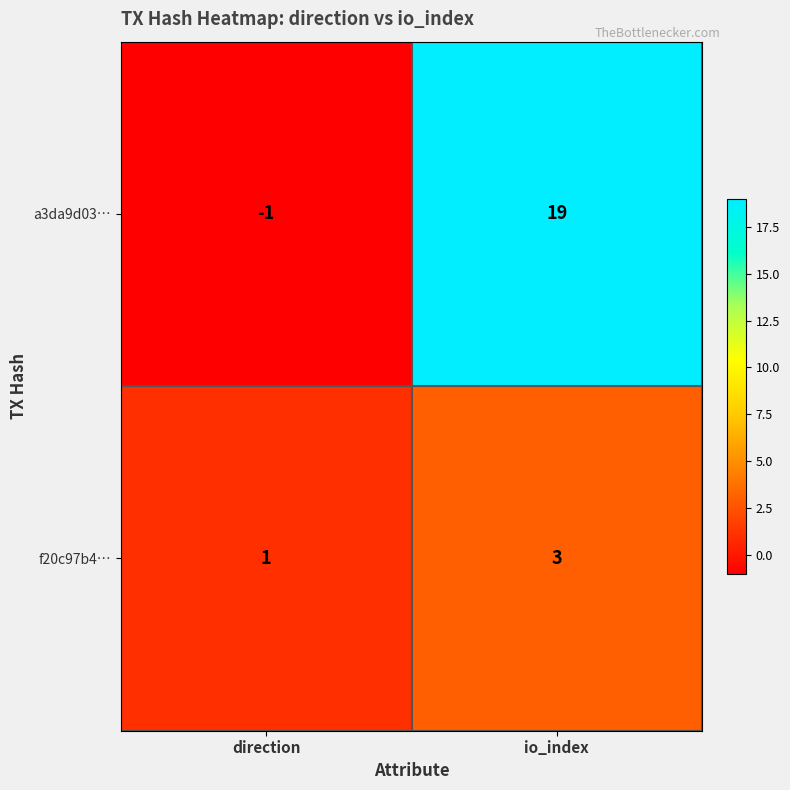

True or false: f20c97b4… has a value of 3 at io_index.

True